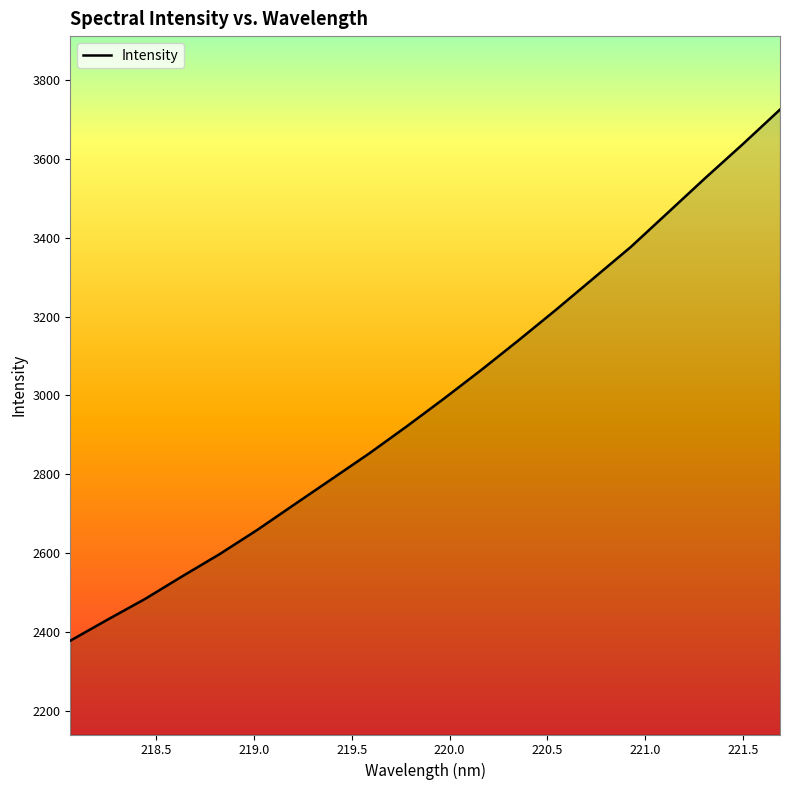

What is the difference between the maximum and minimum values?

1346.5